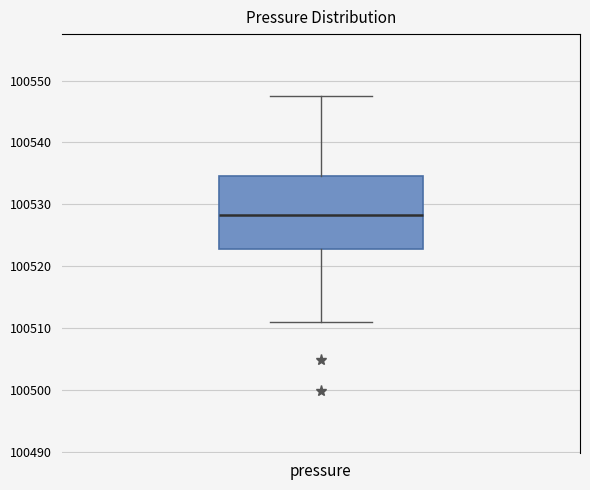

Transcribe this box plot: give where the median line is, the range the box spans, and where the two whiskers end, as read against the y-axis. The values are not printed on the chart, so give them approximately, as read against the axis.

median 100528, box 100523 to 100535, whiskers 100511 to 100548